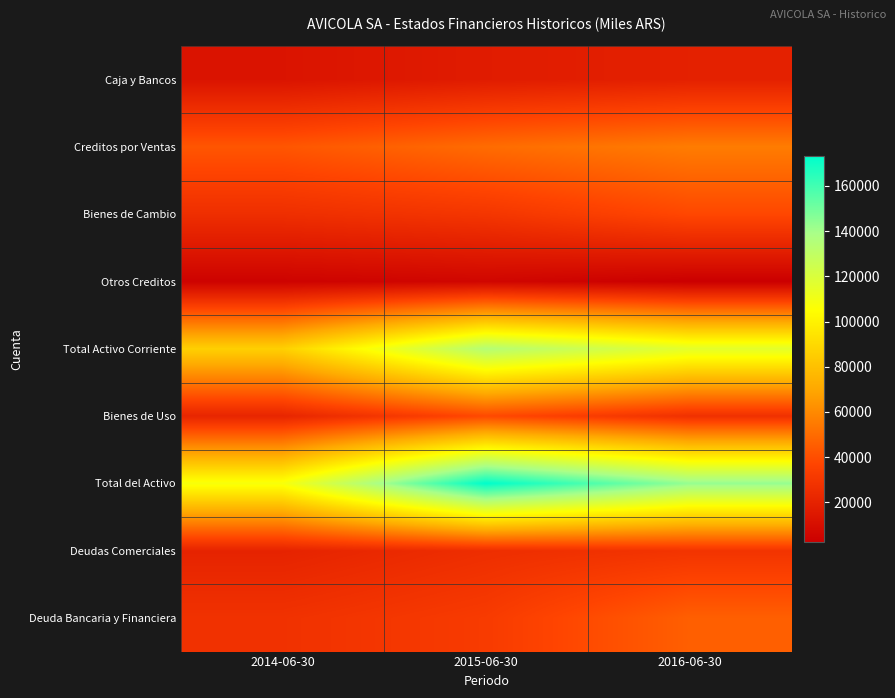

Which has a higher value, 2015-06-30 or 2016-06-30?

2016-06-30